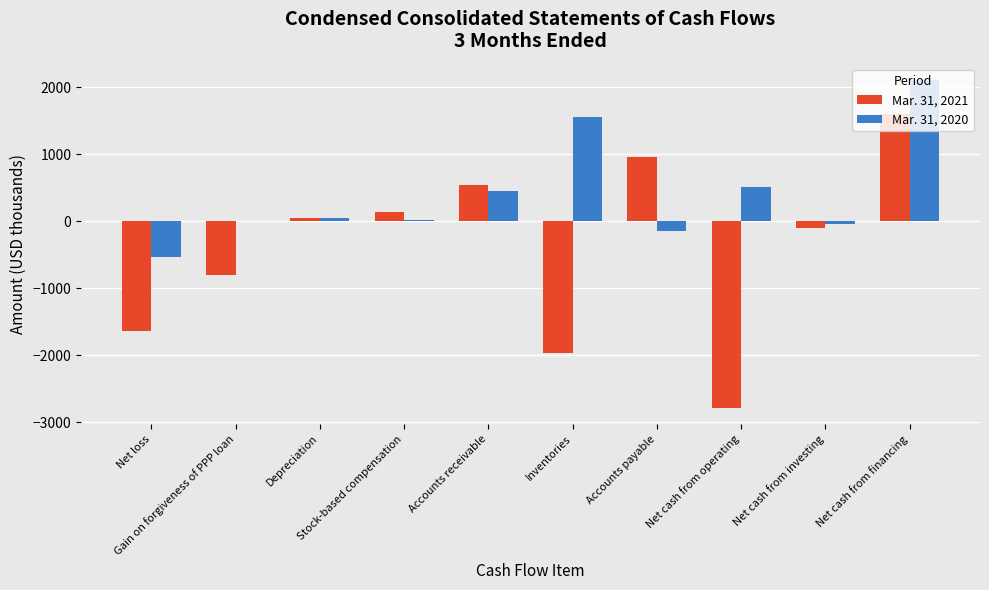

What is the greatest value displayed?

2104